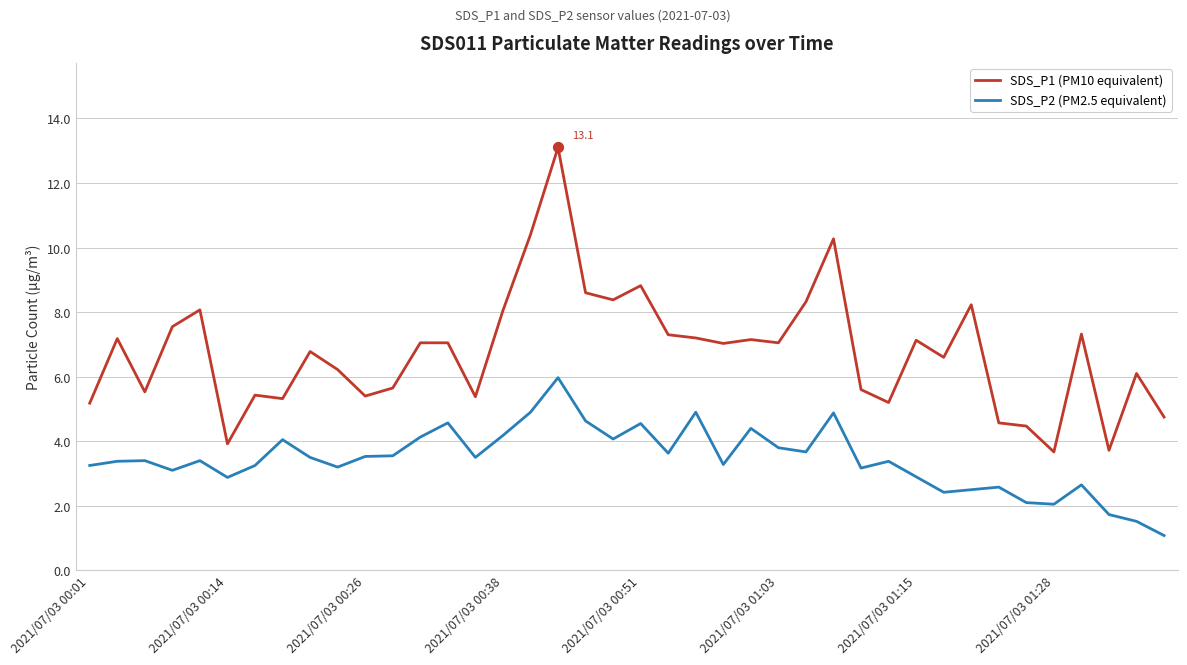

Which series has the largest total across all categories?

SDS_P1 (PM10 equivalent)